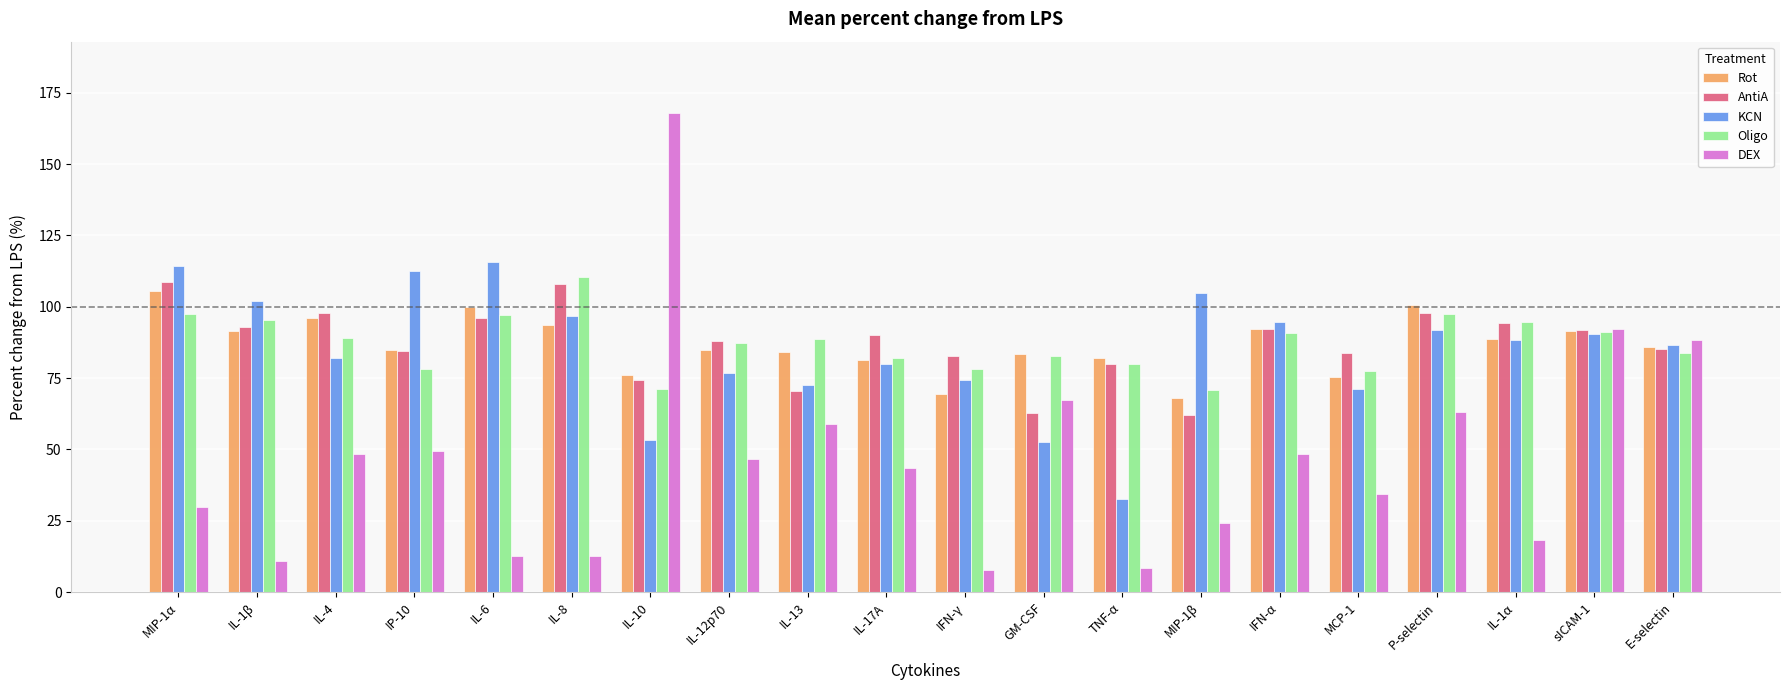

The value of DEX at P-selectin is 101.6. True or false?

False